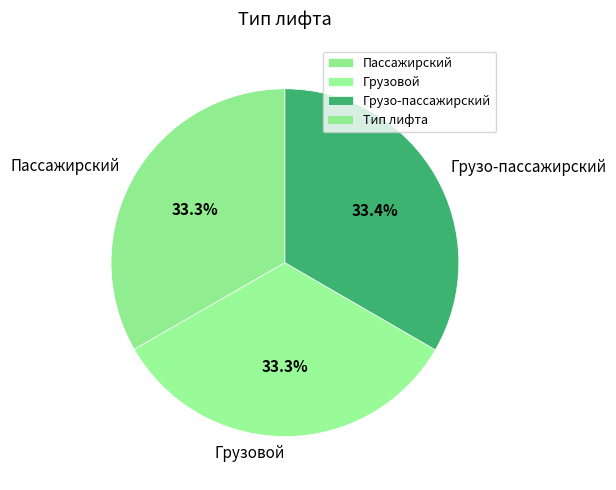

What percentage is the Грузовой slice, to the nearest percent?

33%